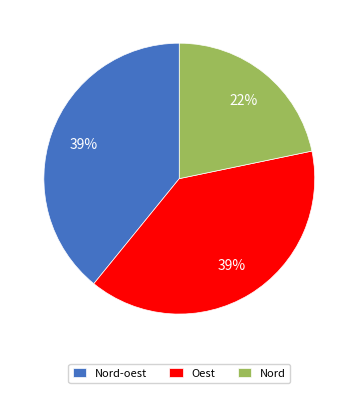

To the nearest percent, what percentage of the pie is Oest?

39%